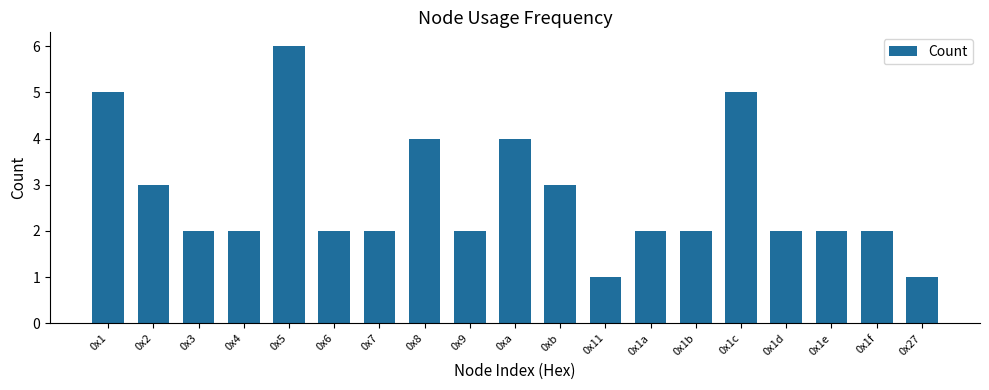

The value at 0x1c is 2. True or false?

False